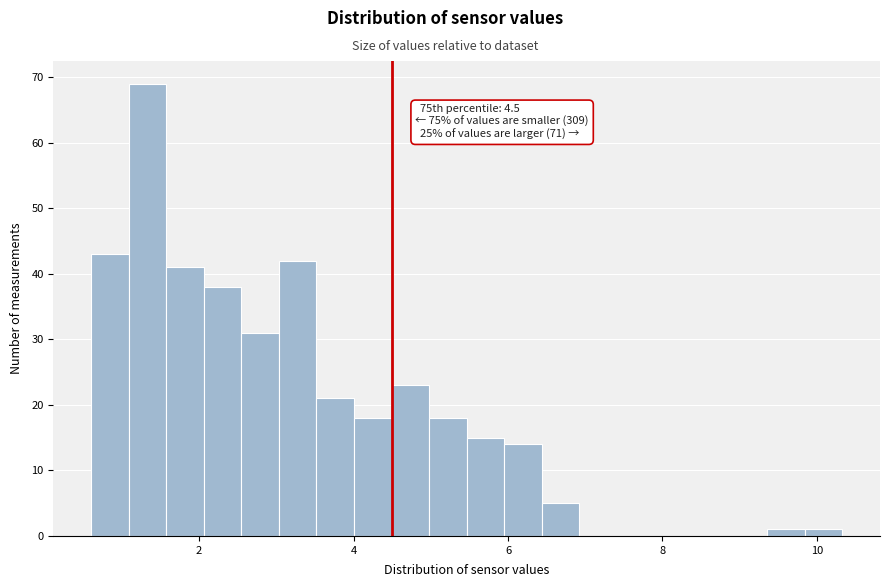

Read against the x-axis, roughly where is the centre of the tallest bar?

1.4